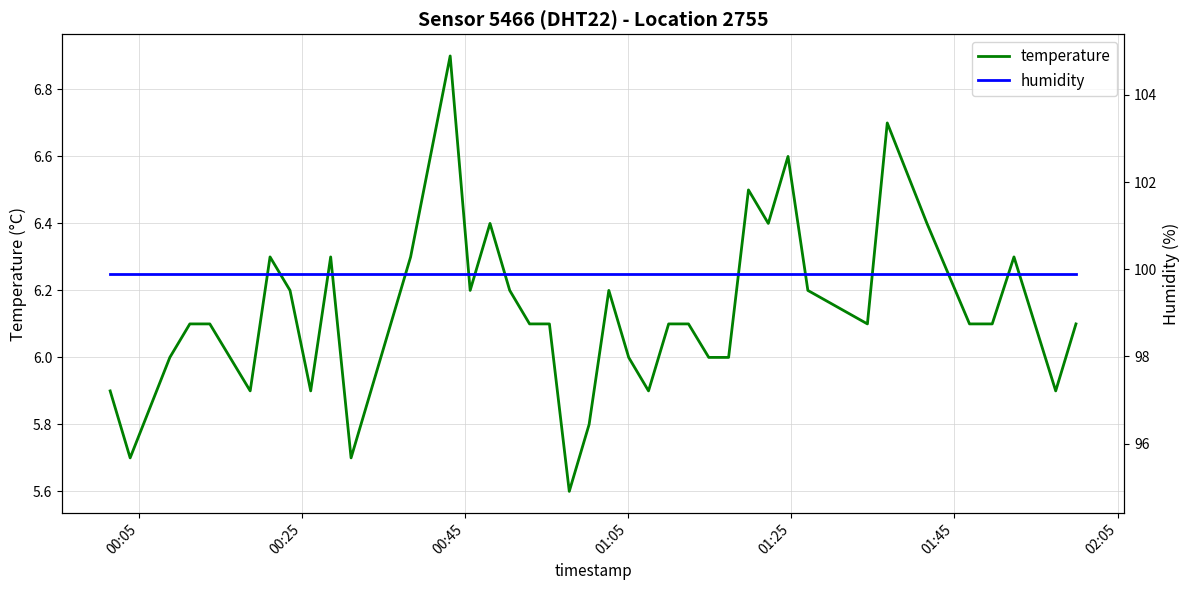

Is this an area chart (filled region under the line)?

No